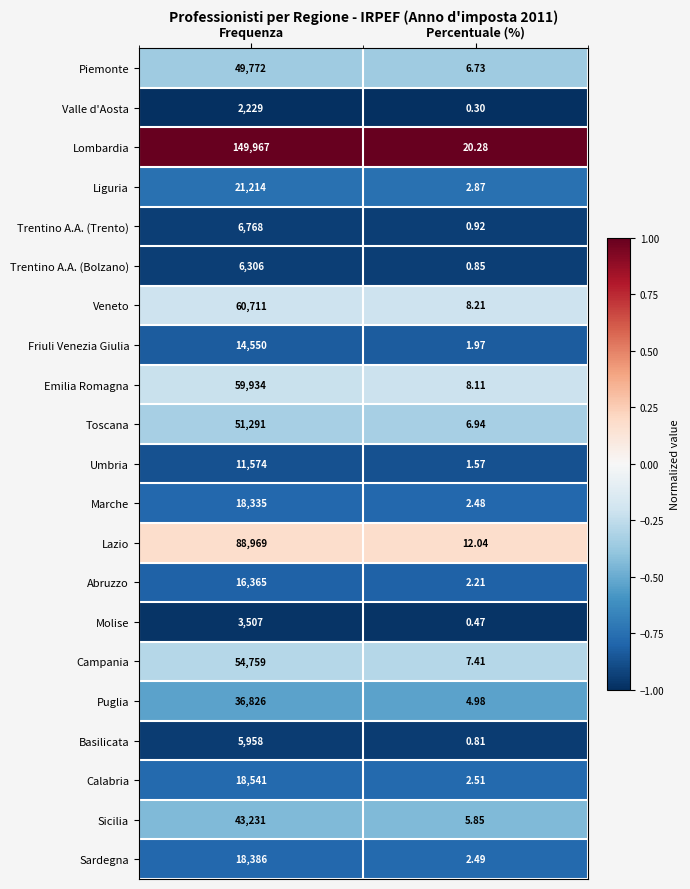

At which label is Trentino A.A. (Trento) closest to 3384?

Percentuale (%)